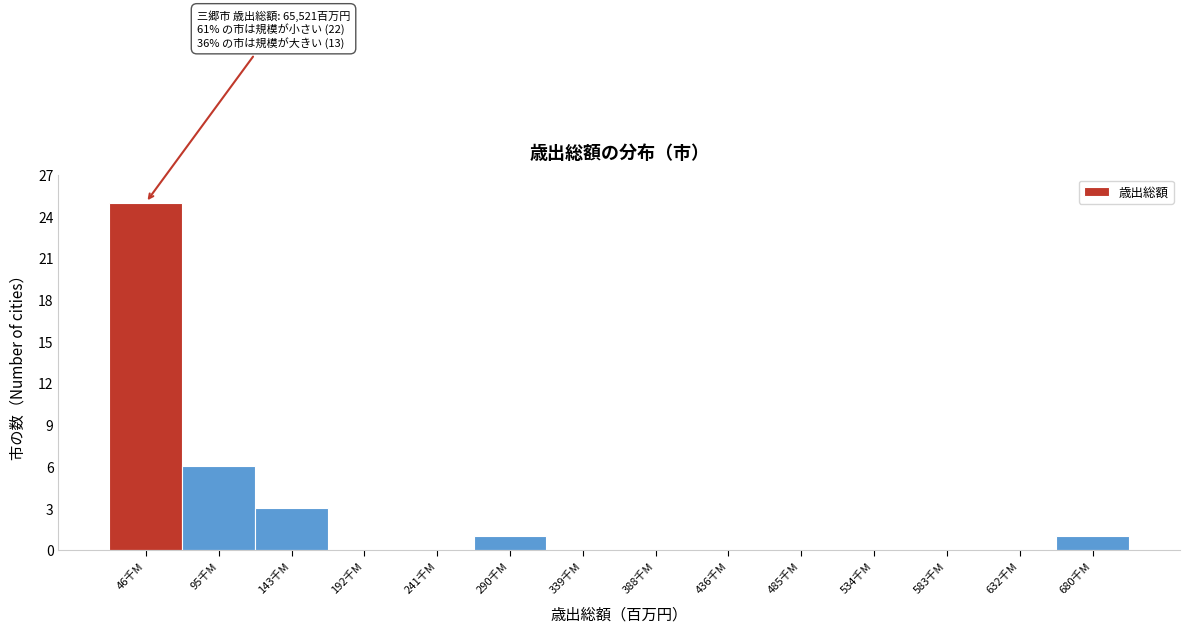

Reading left to right, extract all data points from this chart.

46千M=25	95千M=6	143千M=3	192千M=0	241千M=0	290千M=1	339千M=0	388千M=0	436千M=0	485千M=0	534千M=0	583千M=0	632千M=0	680千M=1